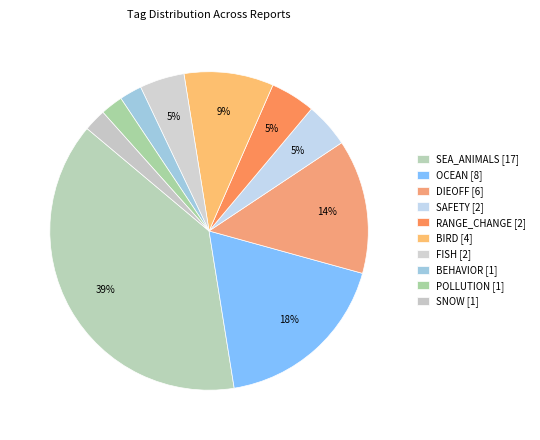

Does any single category account for the majority?

No